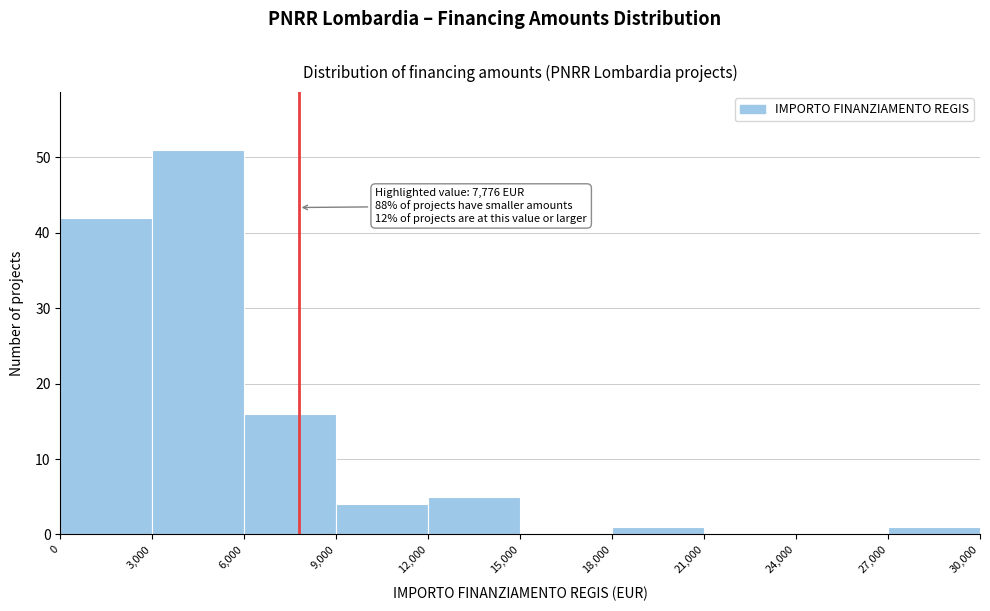

Over which range of the x-axis is the bar tallest?

3,000 to 6,000